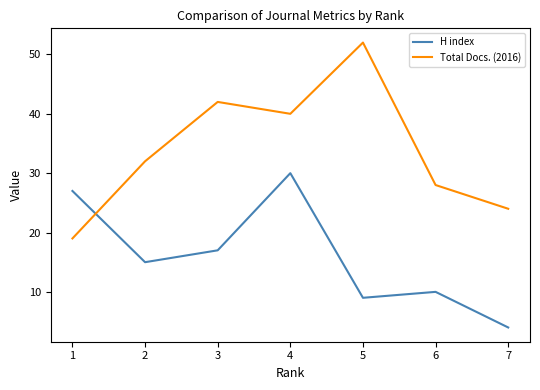

How many values in the Total Docs. (2016) series are below 32?

3